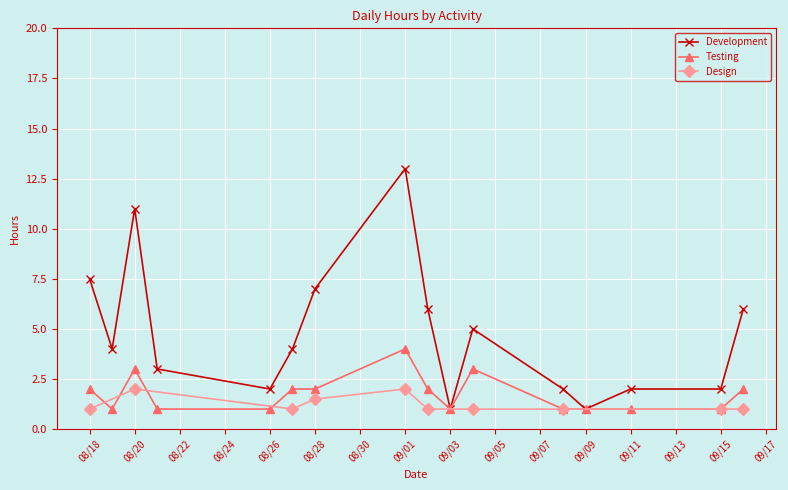

Is the value of Development at 08/20 greater than the value of Testing at 09/03?

Yes